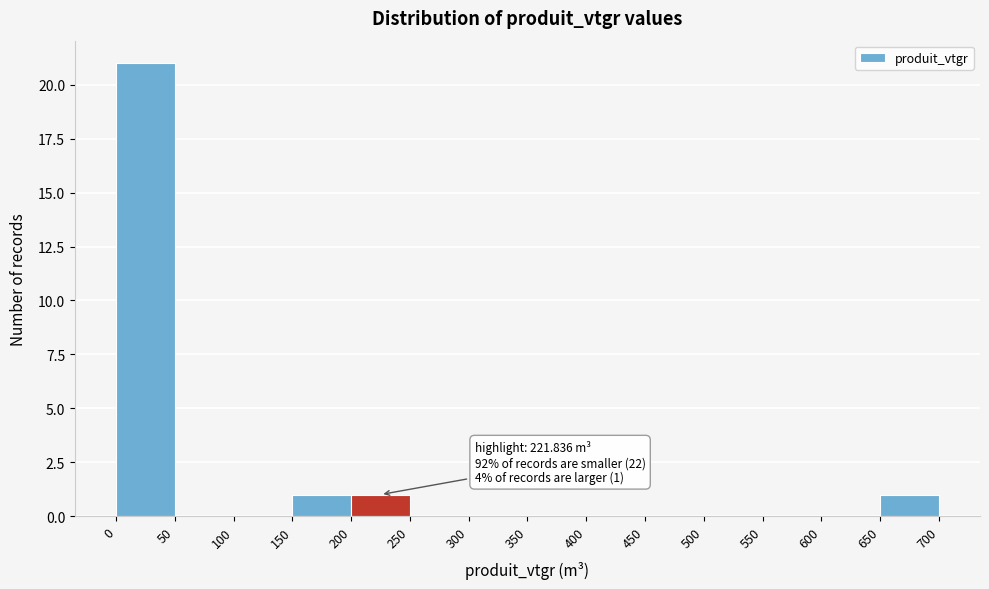

Which range on the x-axis has the tallest bar?

0 to 50